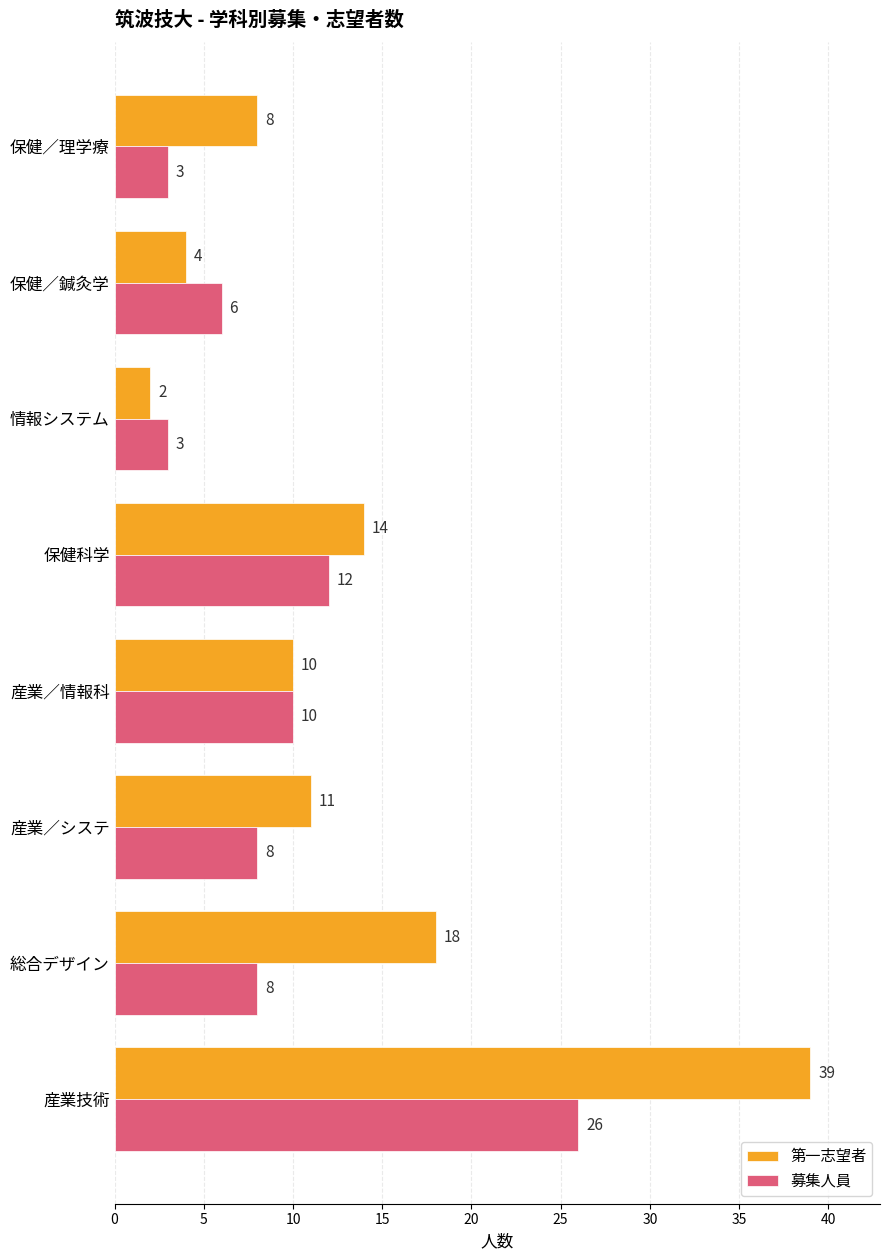

What is the difference between the maximum and minimum values in the 募集人員 series?

23